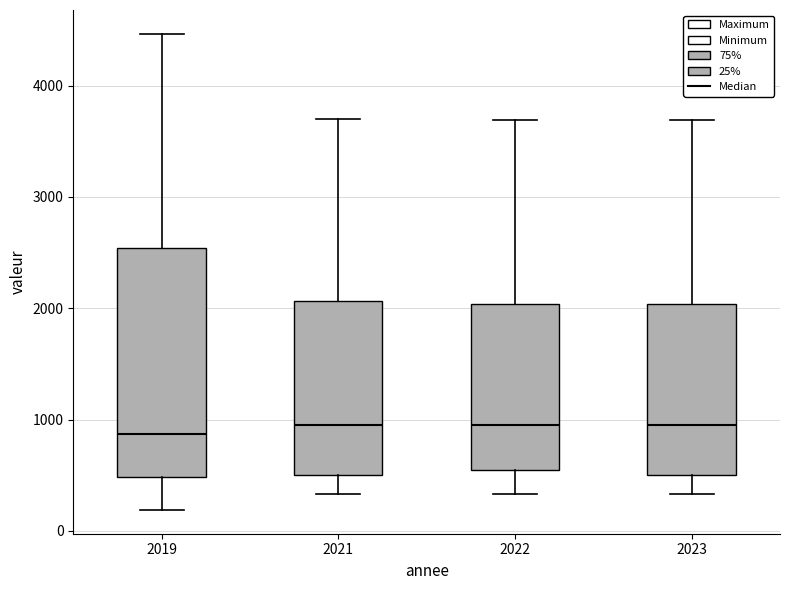

Reading left to right, transcribe this box plot: for each box, give where its median line is, the range the box spans, and where its two whiskers end, as read against the y-axis. The values are not printed on the chart, so give them approximately, as read against the axis.

2019: median 900, box 500 to 2500, whiskers 200 to 4500
2021: median 900, box 500 to 2100, whiskers 300 to 3700
2022: median 900, box 500 to 2000, whiskers 300 to 3700
2023: median 900, box 500 to 2000, whiskers 300 to 3700